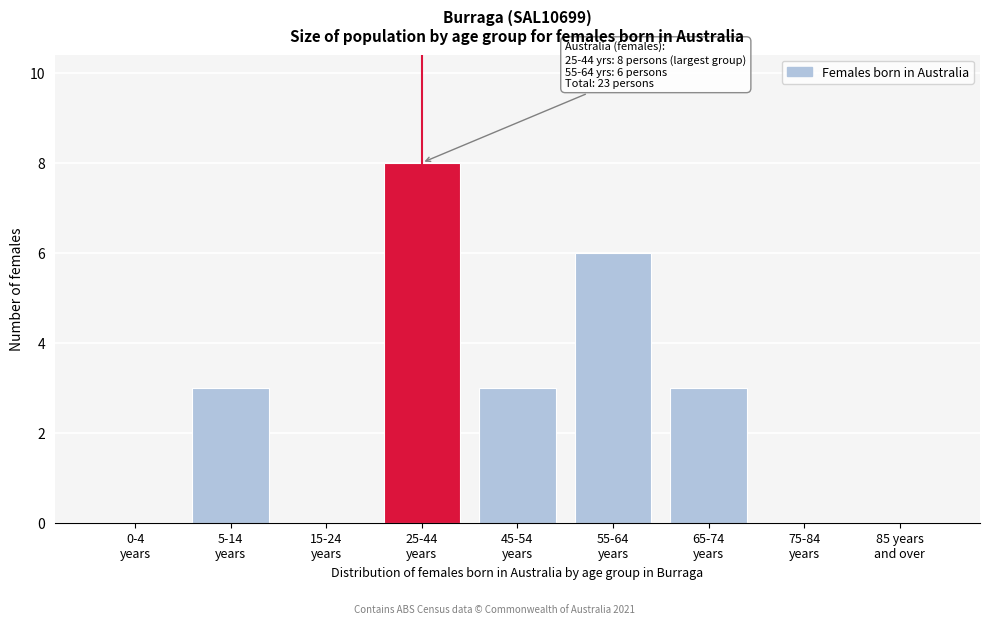

What is the maximum value shown in the chart?

8